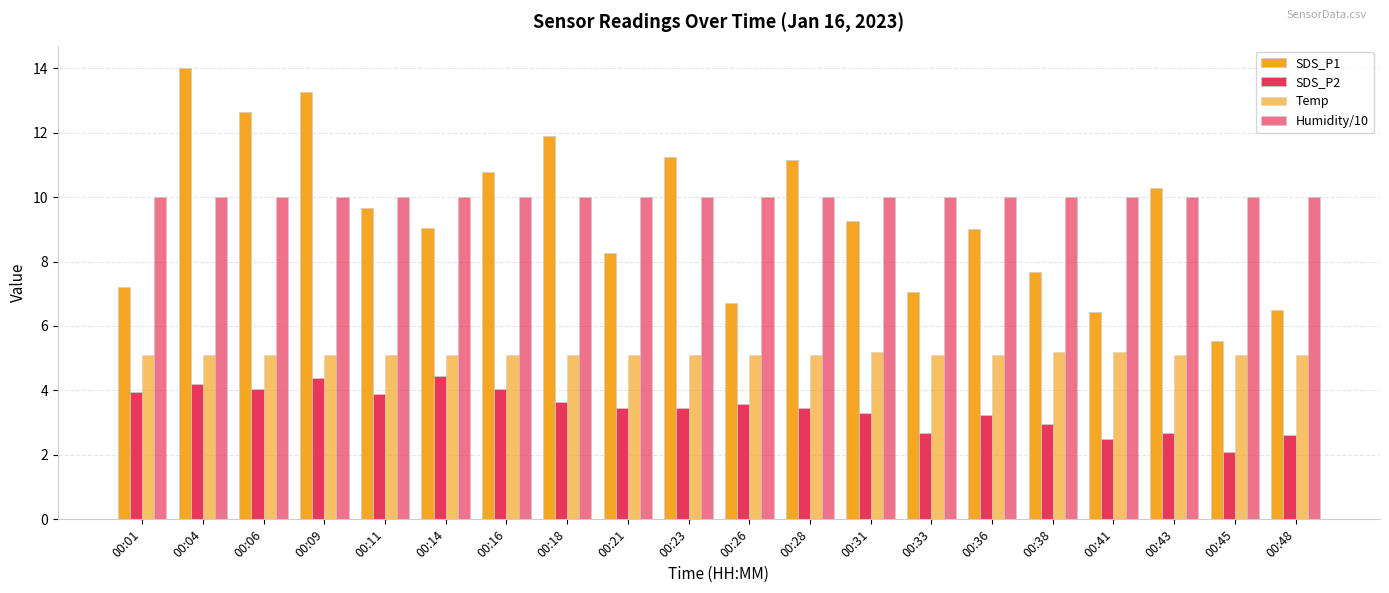

How many bars are there in total?

80